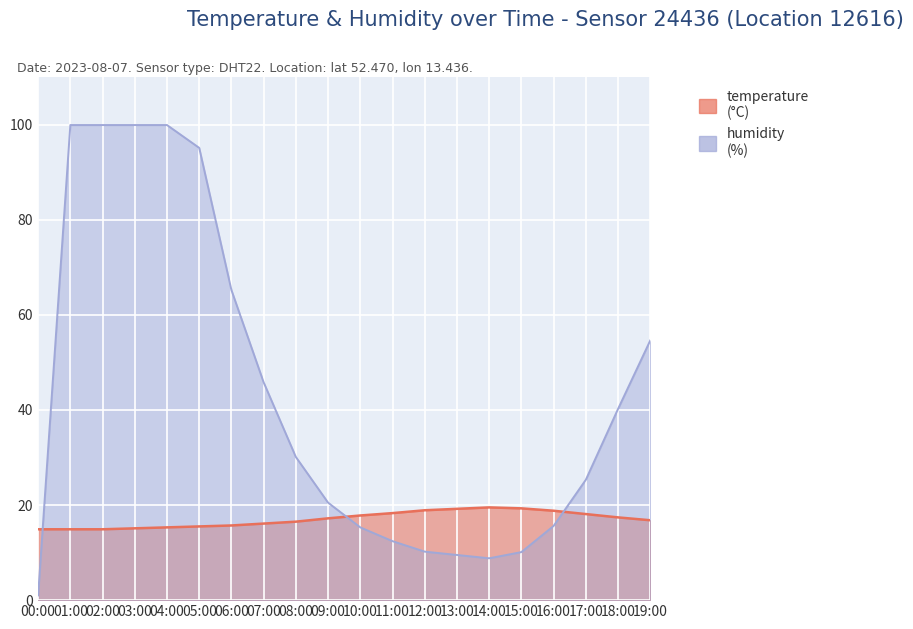

What position from the left is 01:00?

2